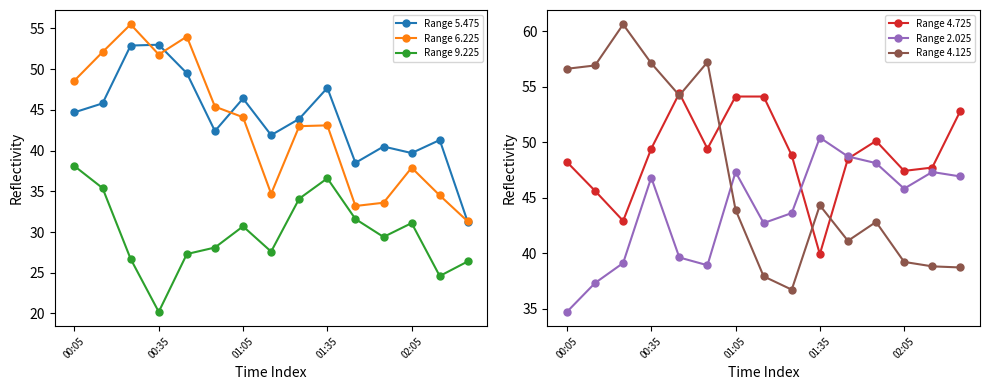

True or false: Range 9.225 has a value of 30.7 at 01:05.

True